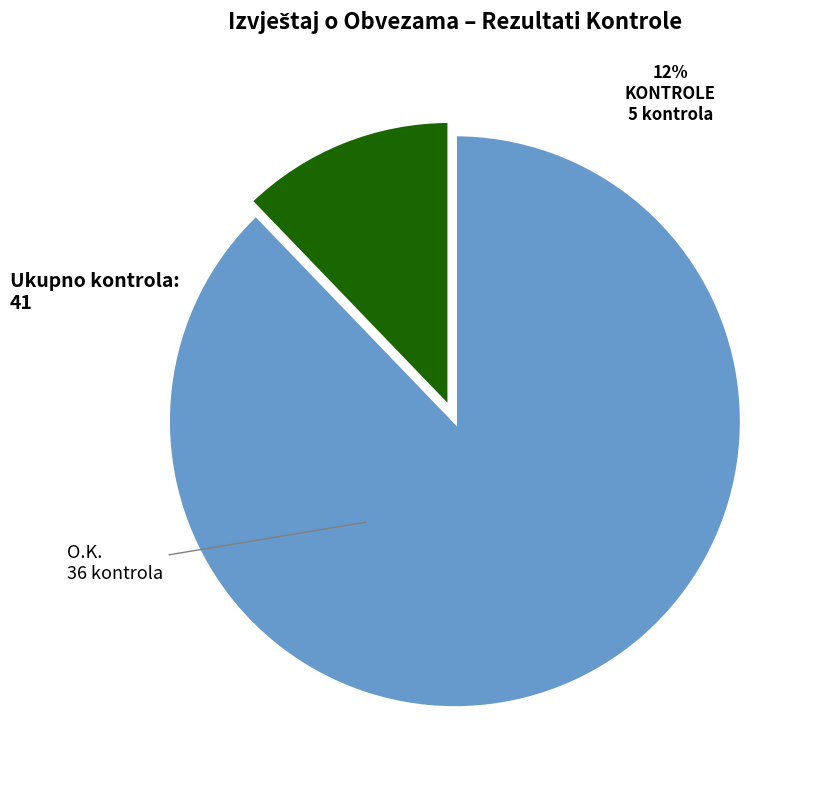

Is it true that KONTROLE is 5% of the pie?

False